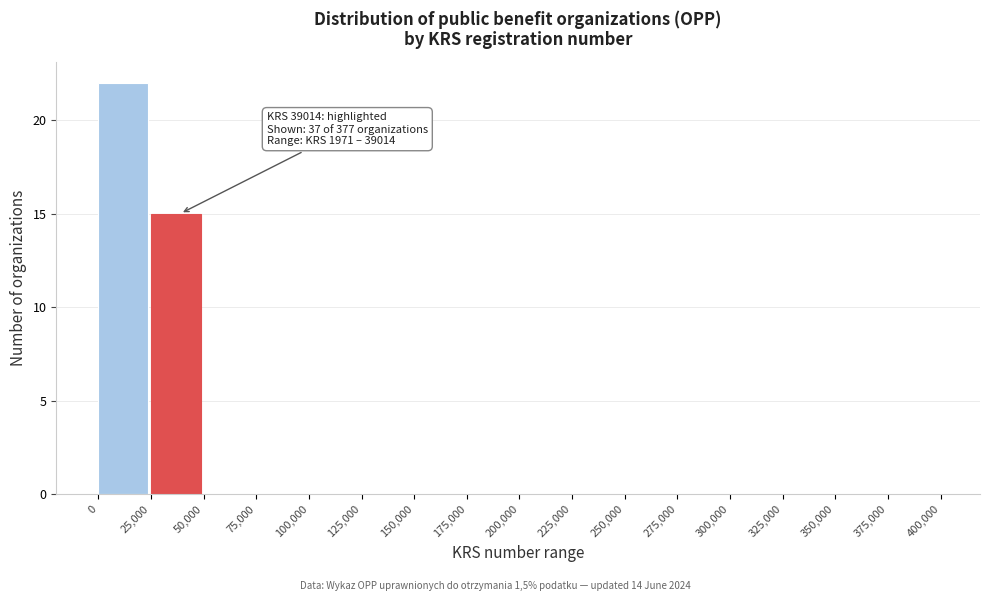

Which range on the x-axis has the tallest bar?

0 to 25,000